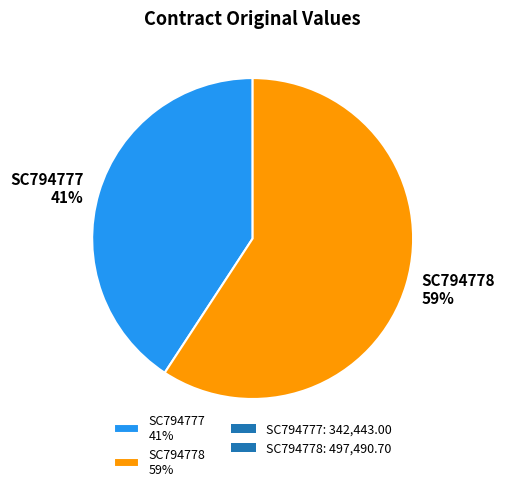

To the nearest percent, what is the difference between the SC794778 and SC794777 slice percentages?

18%